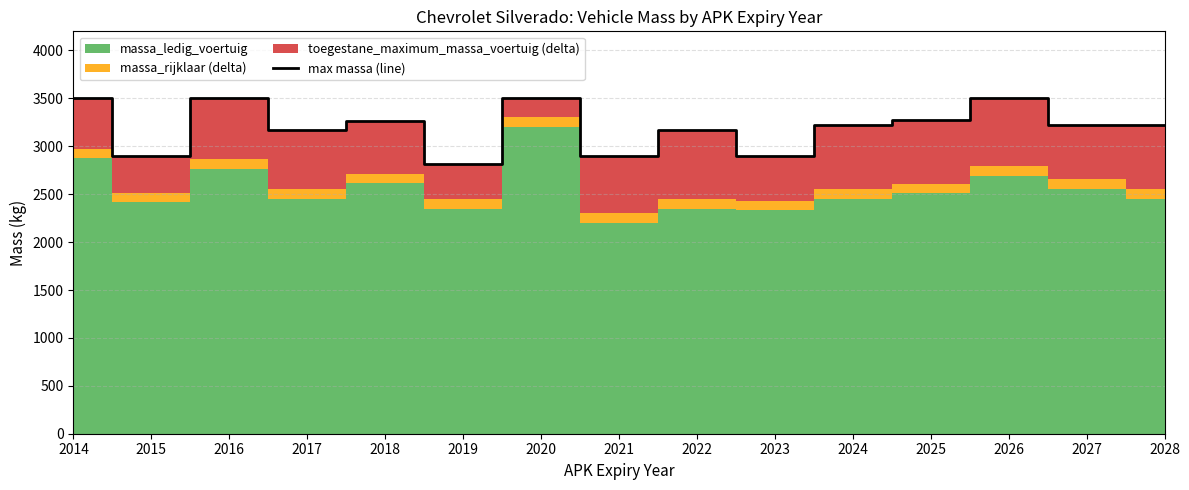

Reading left to right, list all the values displayed in this chart.

2014=3500	2015=2903	2016=3500	2017=3175	2018=3266	2019=2812	2020=3500	2021=2903	2022=3175	2023=2903	2024=3221	2025=3275	2026=3500	2027=3221	2028=3221